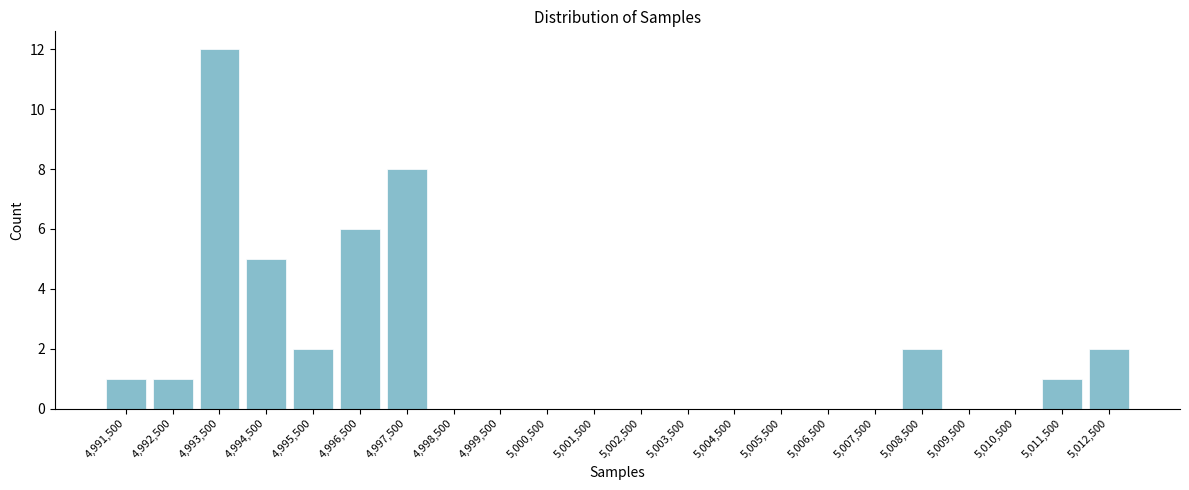

Over which range of the x-axis is the bar tallest?

4993000 to 4994000